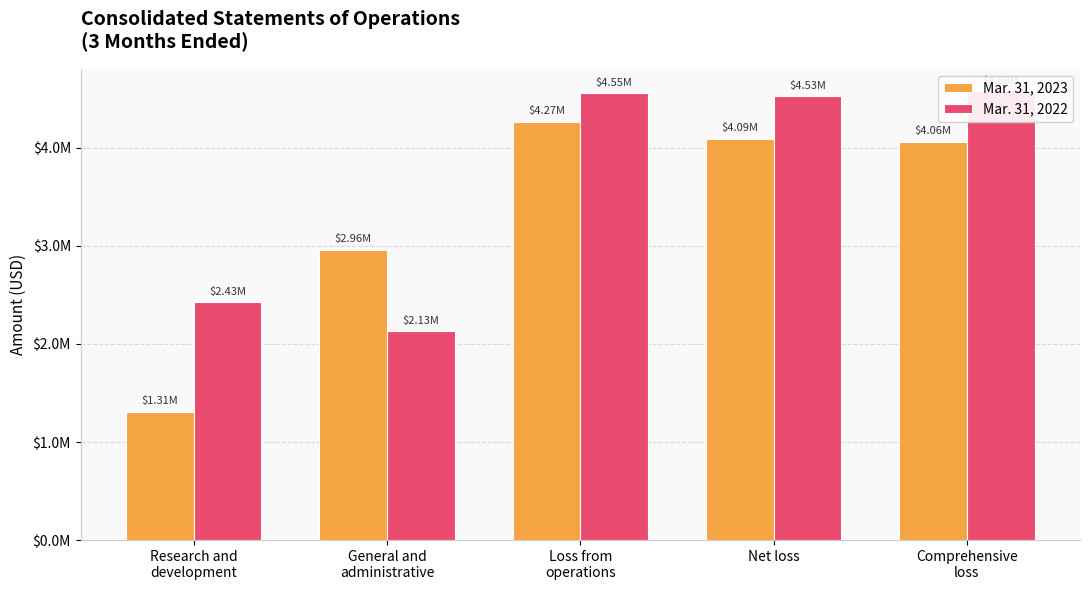

At how many categories does at least one series exceed 1318431?

5